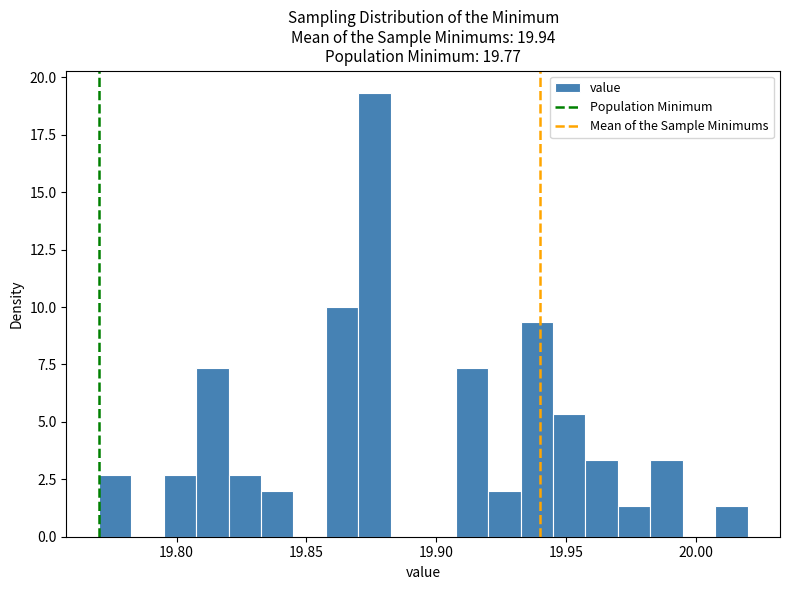

Read against the x-axis, roughly where is the centre of the tallest bar?

19.875